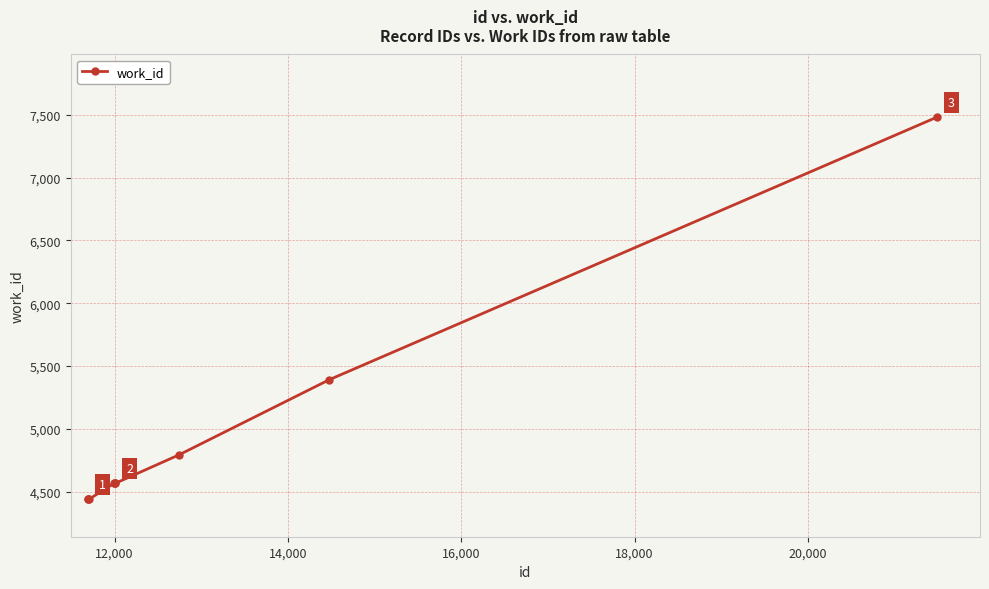

What is the maximum value shown in the chart?

7481